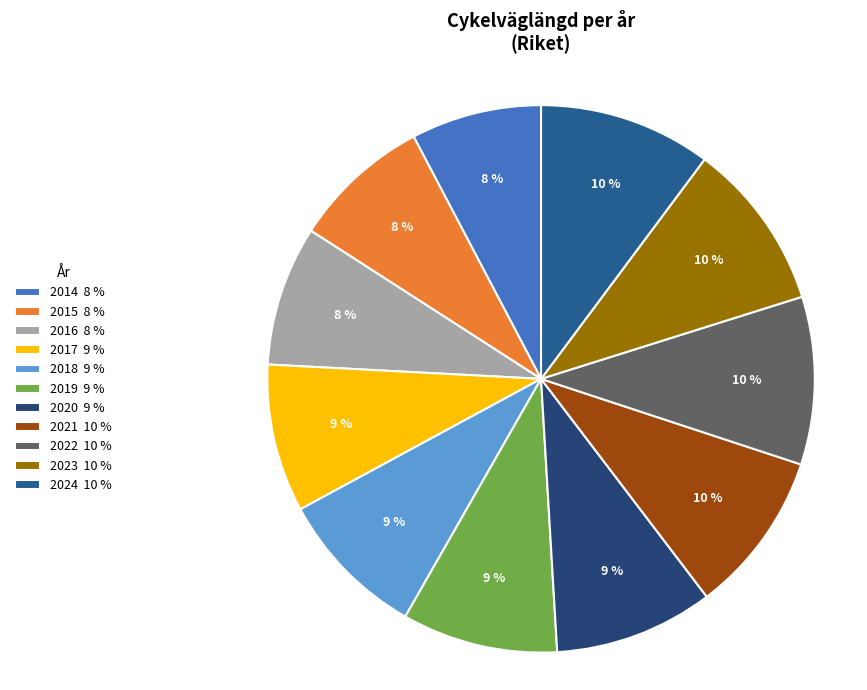

The 2018 slice represents 9% of the pie. True or false?

True